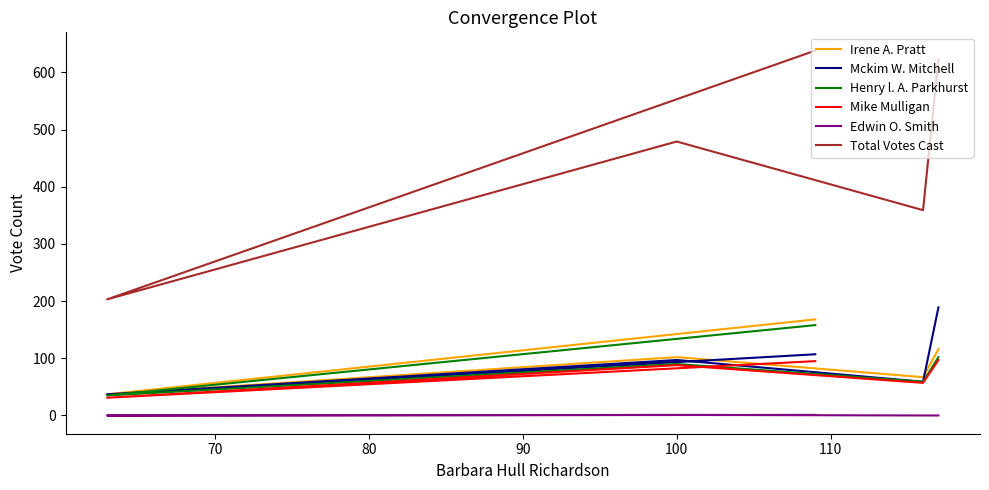

What is the value of the Irene A. Pratt point at the 4th from the left?

37